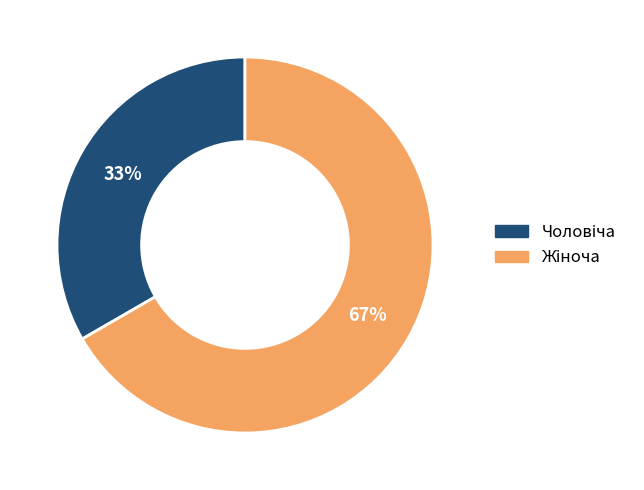

To the nearest percent, what is the average slice percentage?

50%